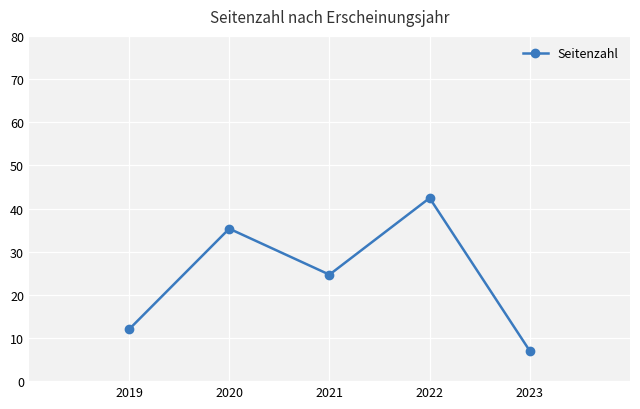

How many series are shown in this chart?

1